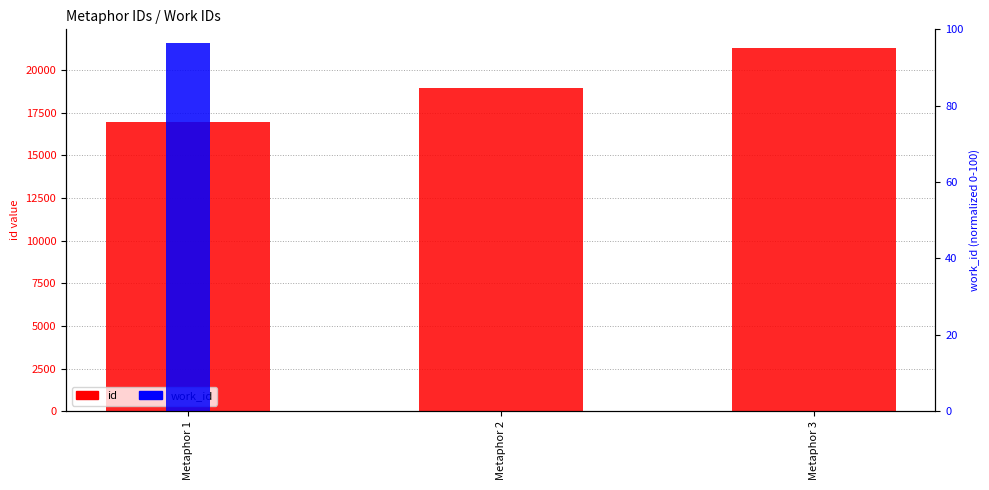

Reading left to right, what are all the values shown in this chart?

id: Metaphor 1=16953.0	Metaphor 2=18945.0	Metaphor 3=21327.0
work_id: Metaphor 1=96.4	Metaphor 2=0.0	Metaphor 3=0.0